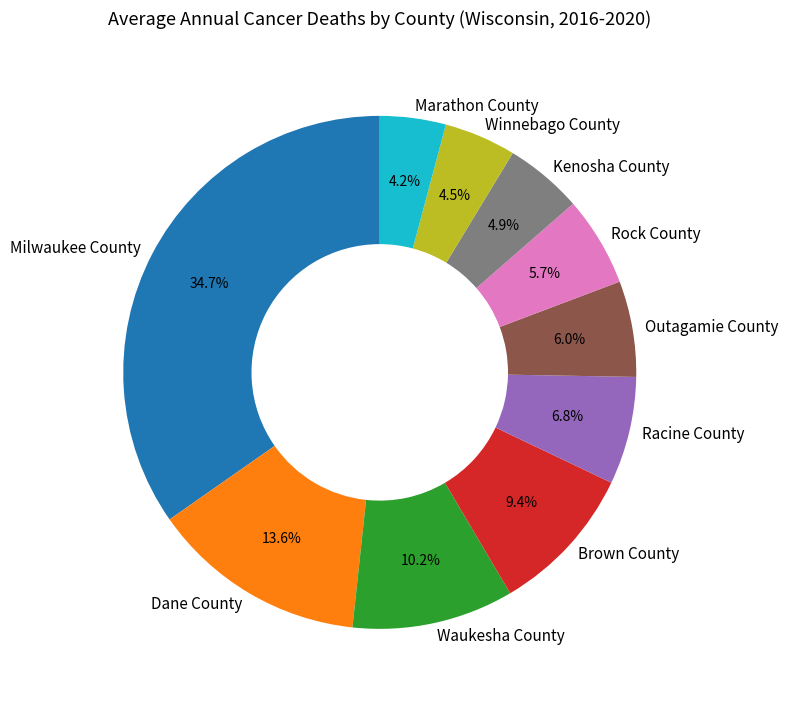

How many segments does this pie chart have?

10